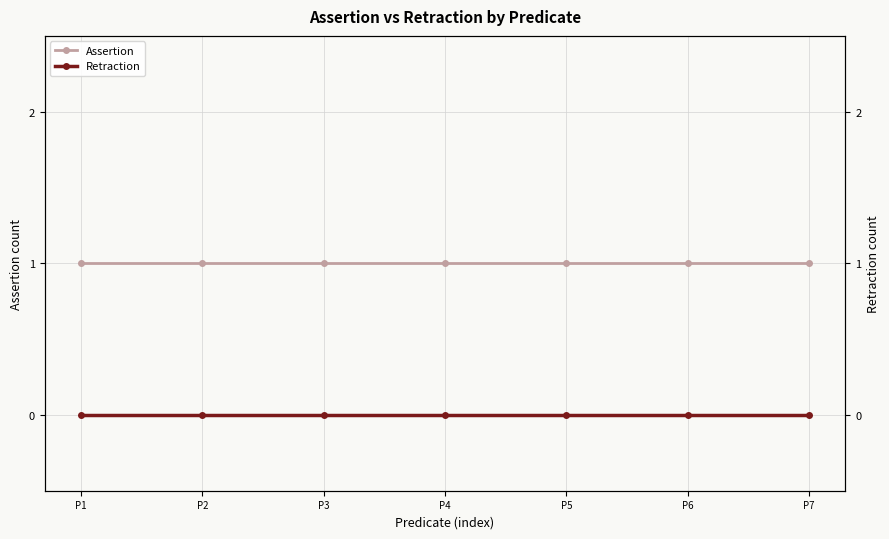

Reading left to right, transcribe all the data shown in this chart.

Assertion: 1	1	1	1	1	1	1
Retraction: 0	0	0	0	0	0	0